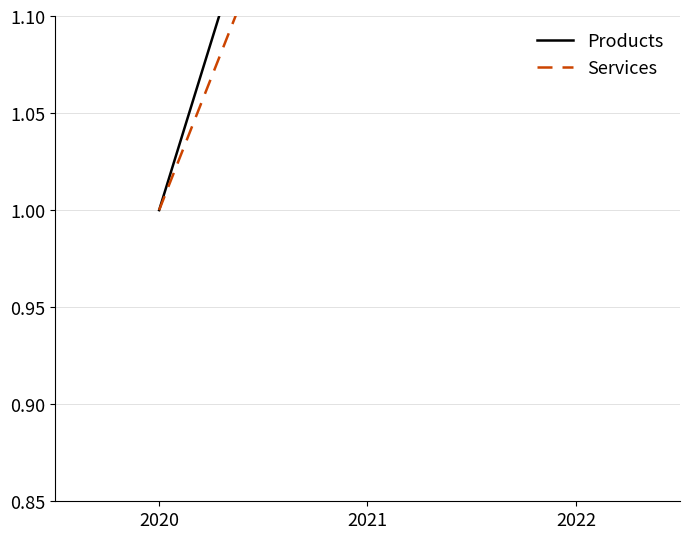

At which label does Products reach its minimum?

2020